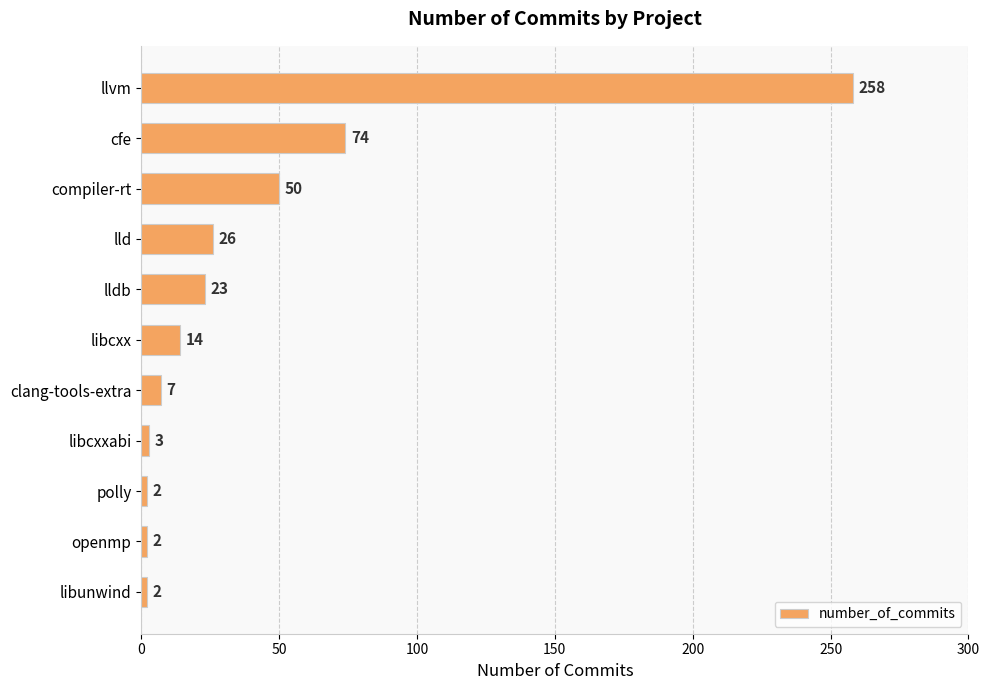

What position from the top is libcxxabi?

8